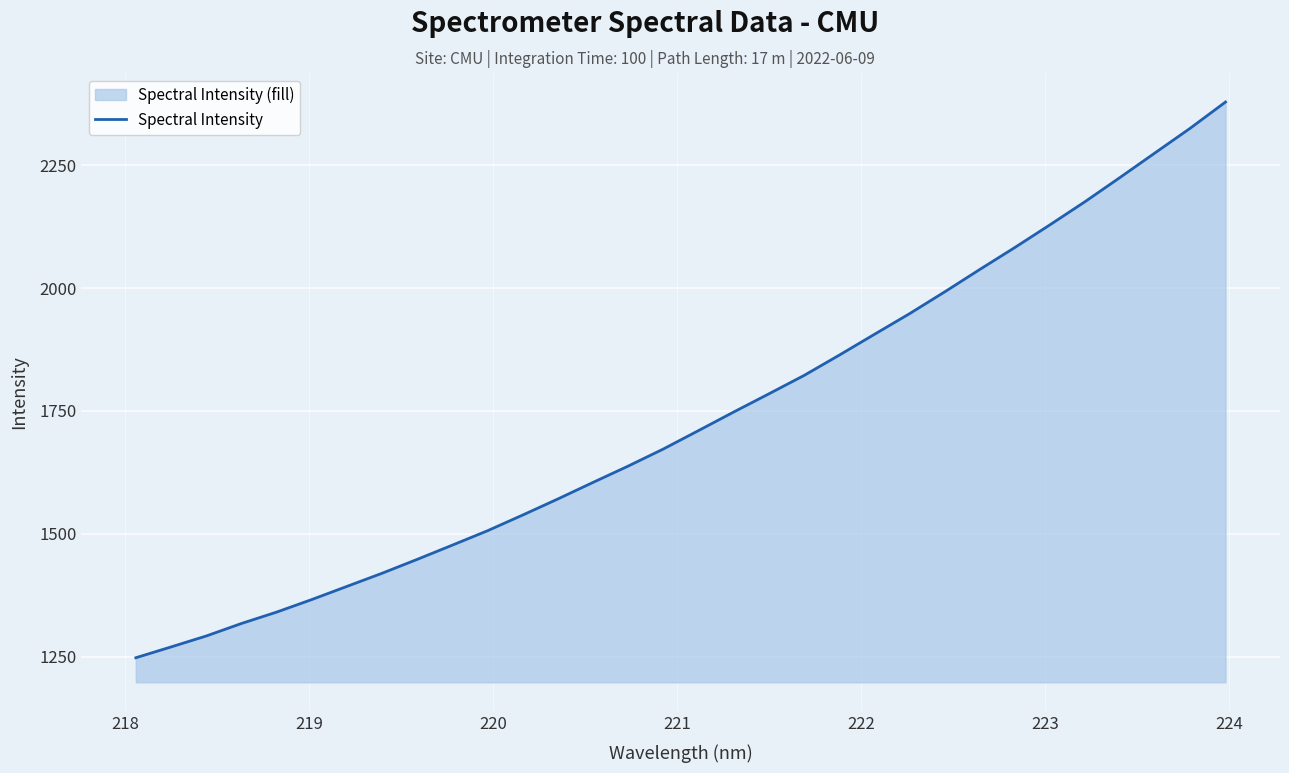

What is the minimum value shown in the chart?

1247.9